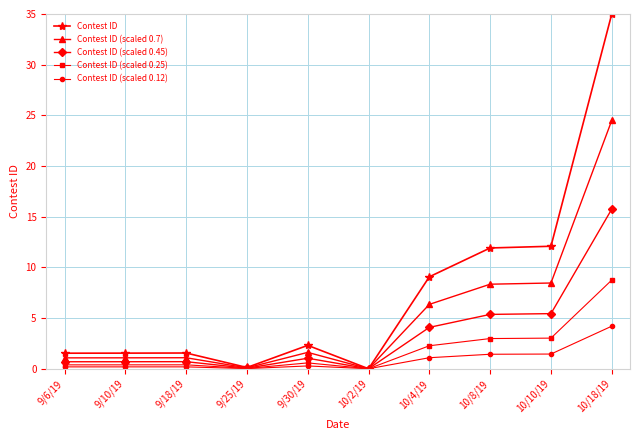

What is the highest value of the Contest ID (scaled 0.7) series?

24.5